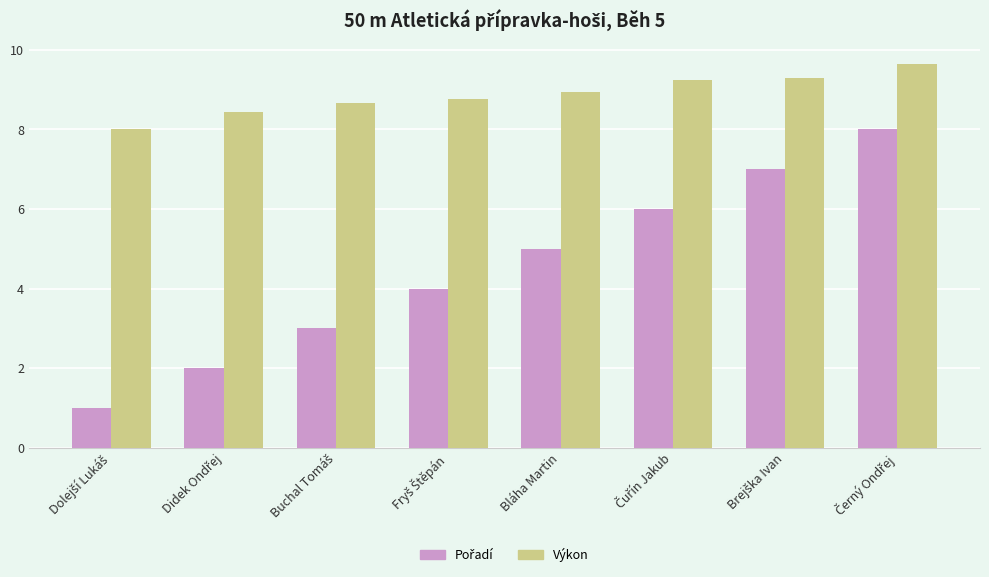

What is the label of the 4th bar from the right?

Bláha Martin